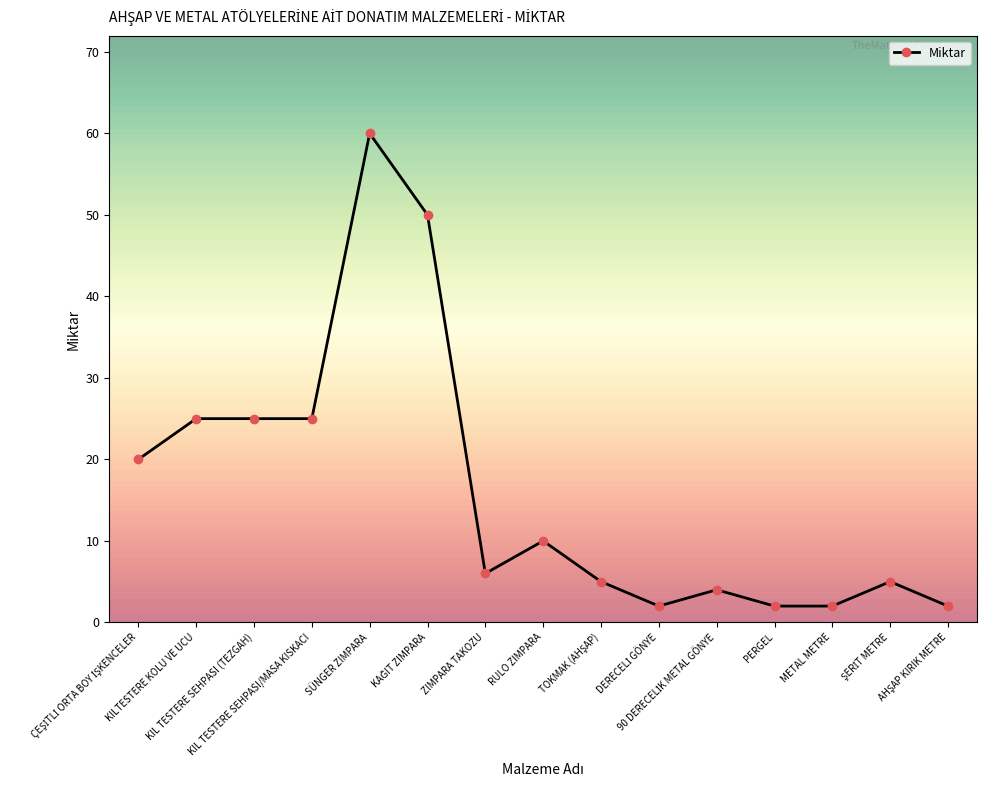

True or false: there are more than 1 points higher than both neighbors.

True